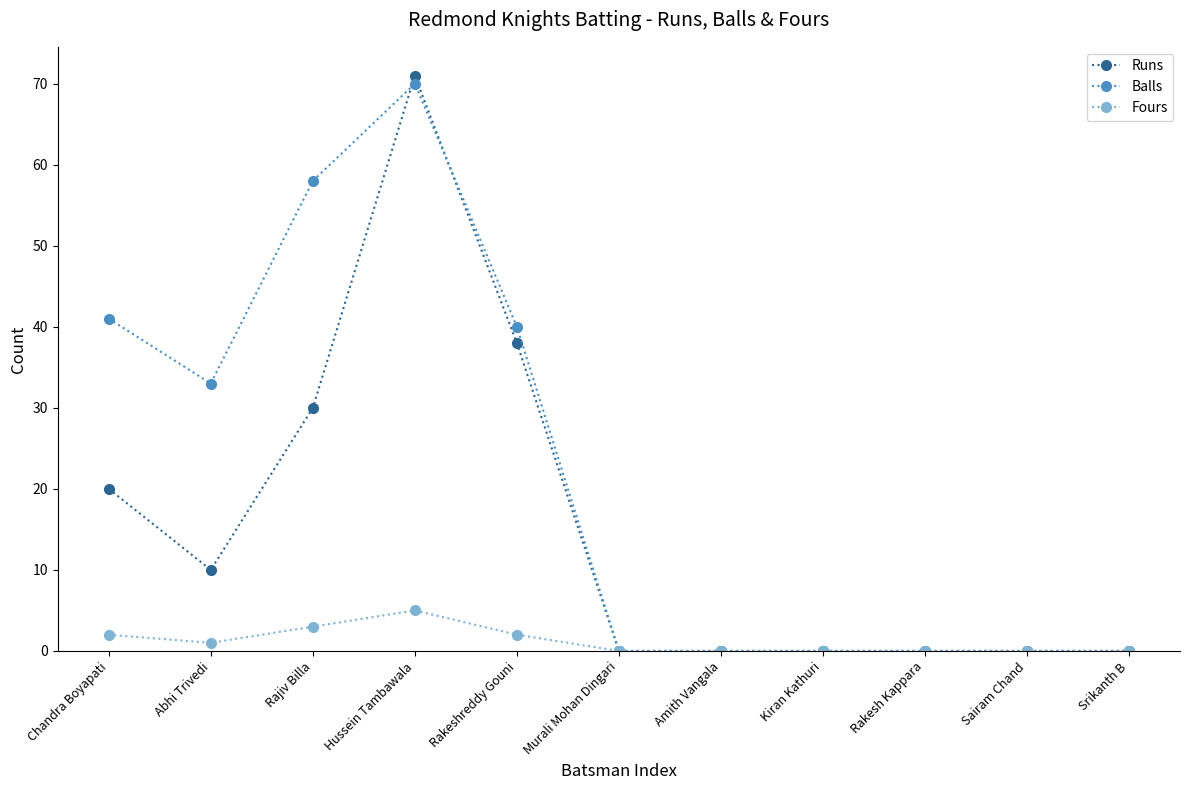

Rank the series by their average value, from highest to lowest.

Balls, Runs, Fours